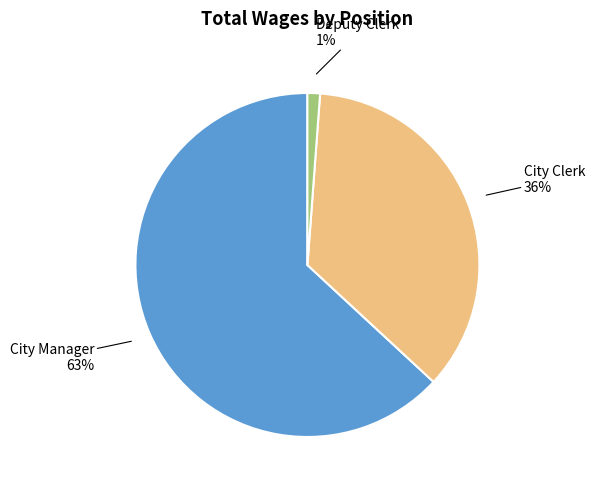

Is there any slice that represents more than half of the pie?

Yes